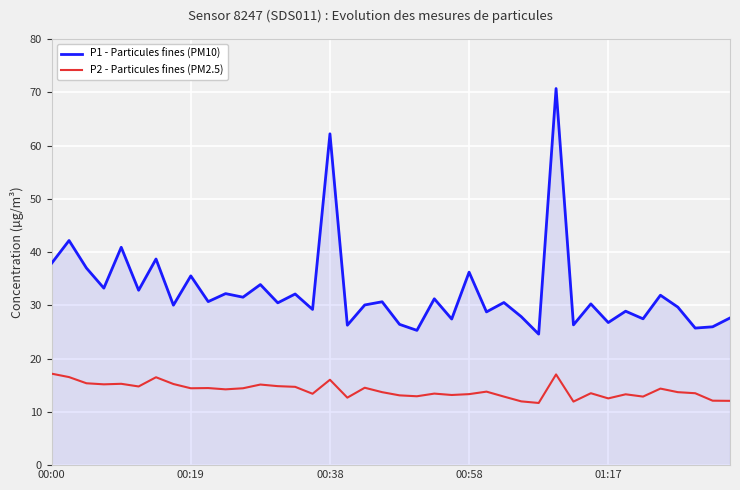

Which series has the largest total across all categories?

P1 - Particules fines (PM10)